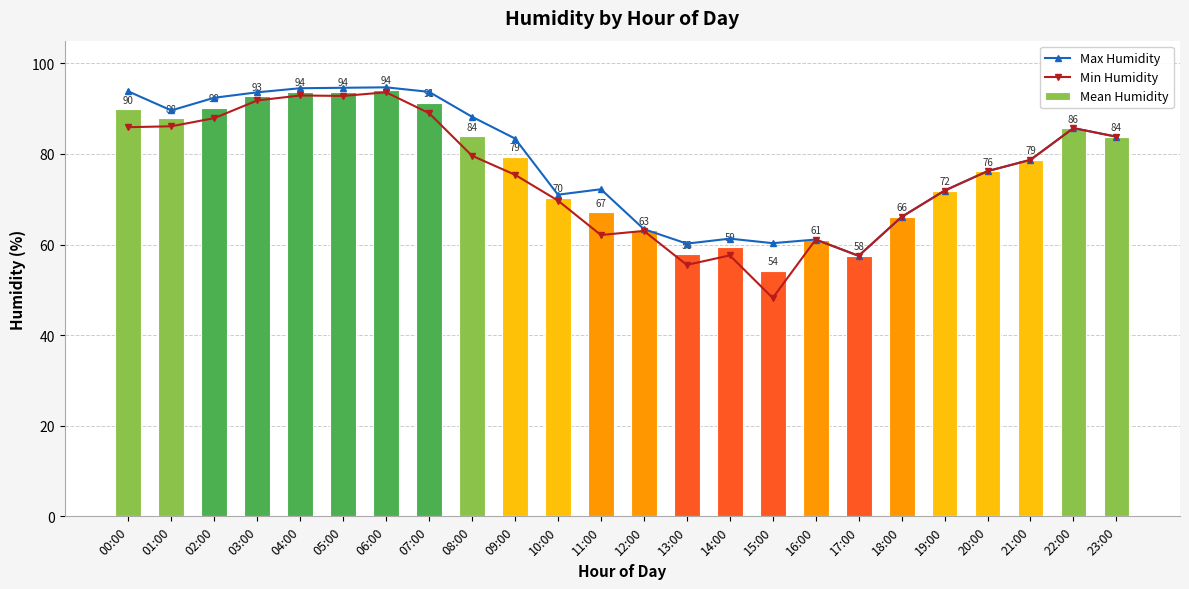

What is the smallest value displayed?

48.2